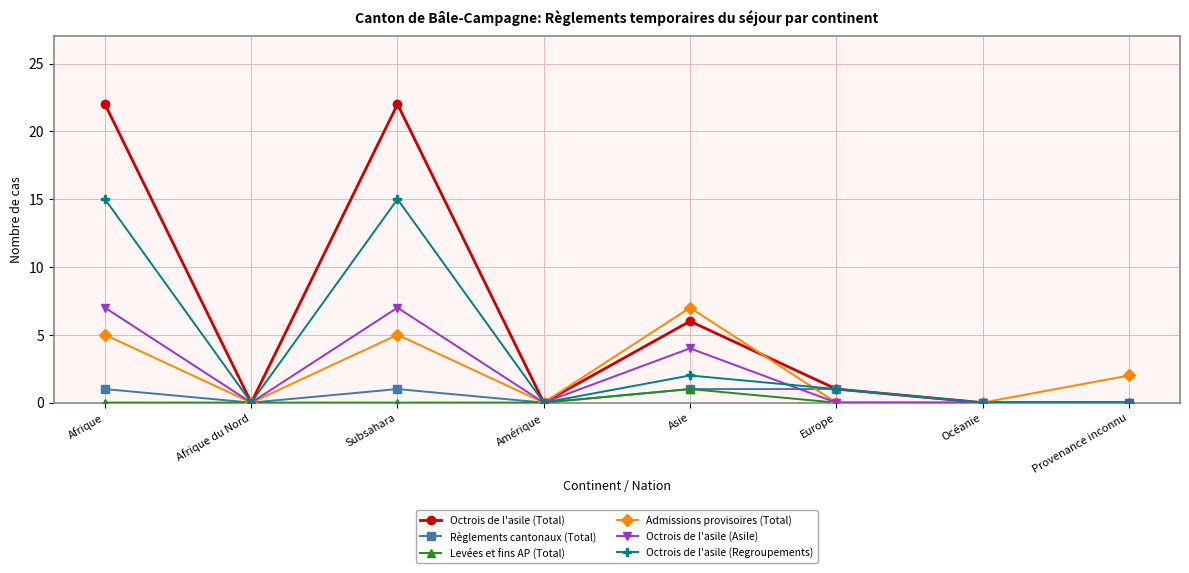

Which series has the largest total across all categories?

Octrois de l'asile (Total)